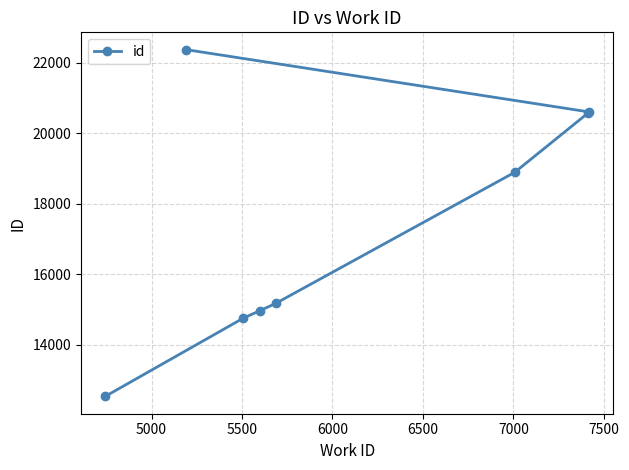

Count the number of values greater than 18895.

3